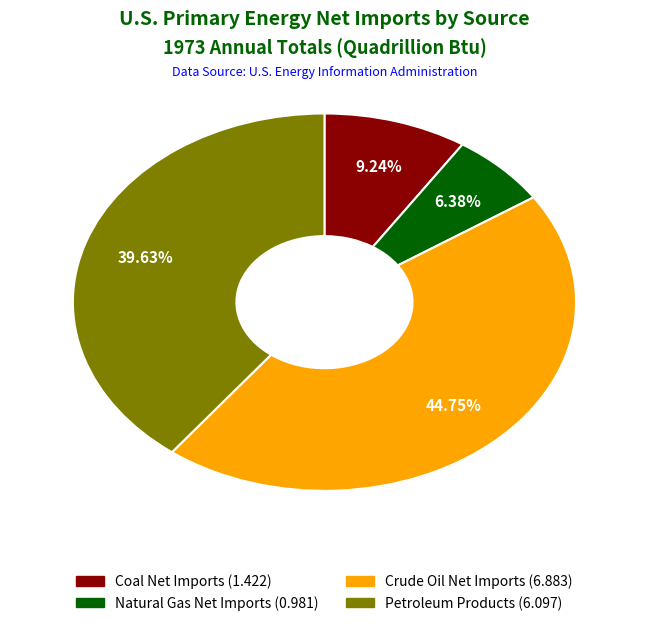

Is there a majority slice in this chart?

No